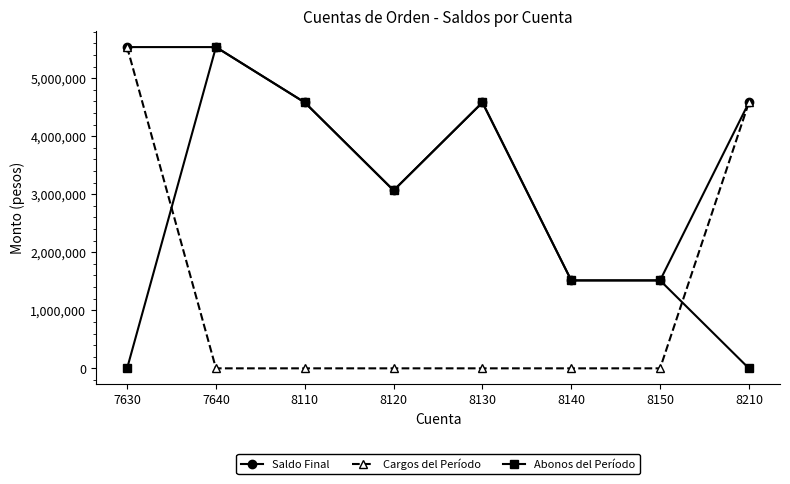

Reading left to right, extract all data points from this chart.

Saldo Final: 7630=5535574.0	7640=5535574.0	8110=4581293.0	8120=3066148.0	8130=4581293.0	8140=1515145.0	8150=1515145.0	8210=4581293.0
Cargos del Período: 7630=5535574.0	7640=0.0	8110=0.0	8120=0.0	8130=0.0	8140=0.0	8150=0.0	8210=4581293.0
Abonos del Período: 7630=0.0	7640=5535574.0	8110=4581293.0	8120=3066148.0	8130=4581293.0	8140=1515145.0	8150=1515145.0	8210=0.0